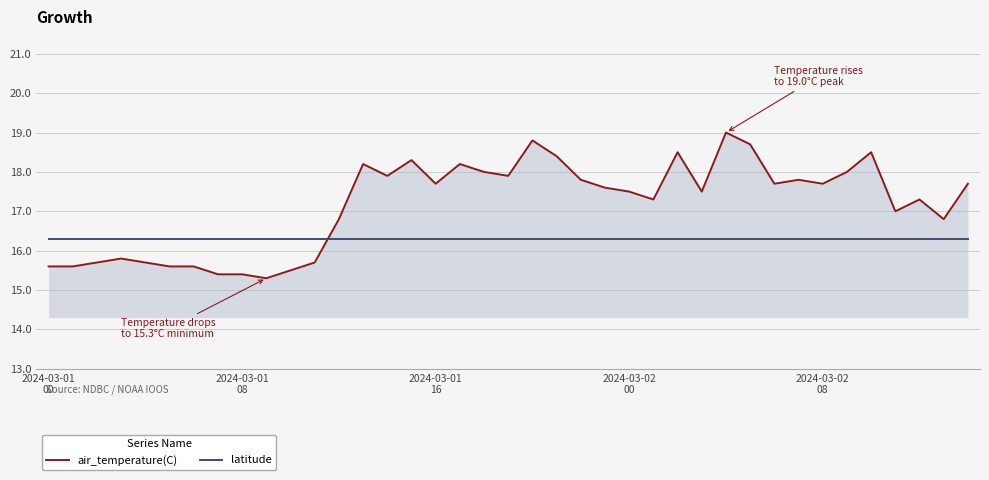

What is the minimum value shown in the chart?

15.3